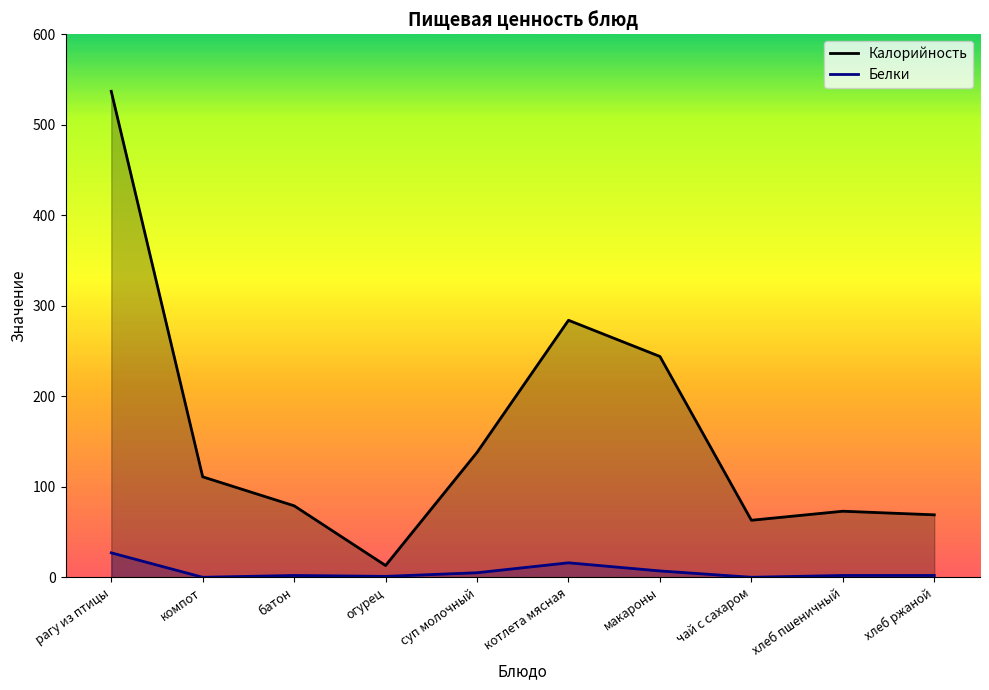

True or false: Калорийность and Белки cross at least once.

False